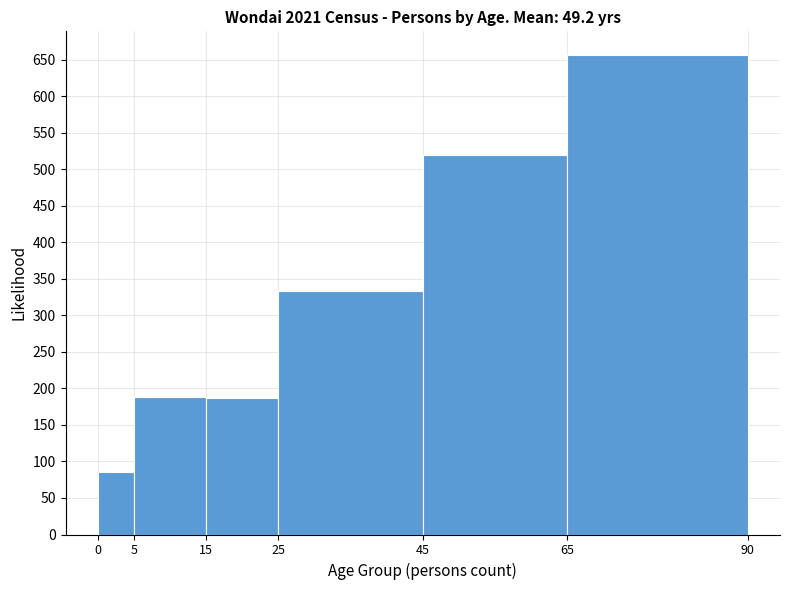

What is the height of the bar covering 25 to 45 on the x-axis? The values are not printed on the chart, so give them approximately, as read against the axis.

335